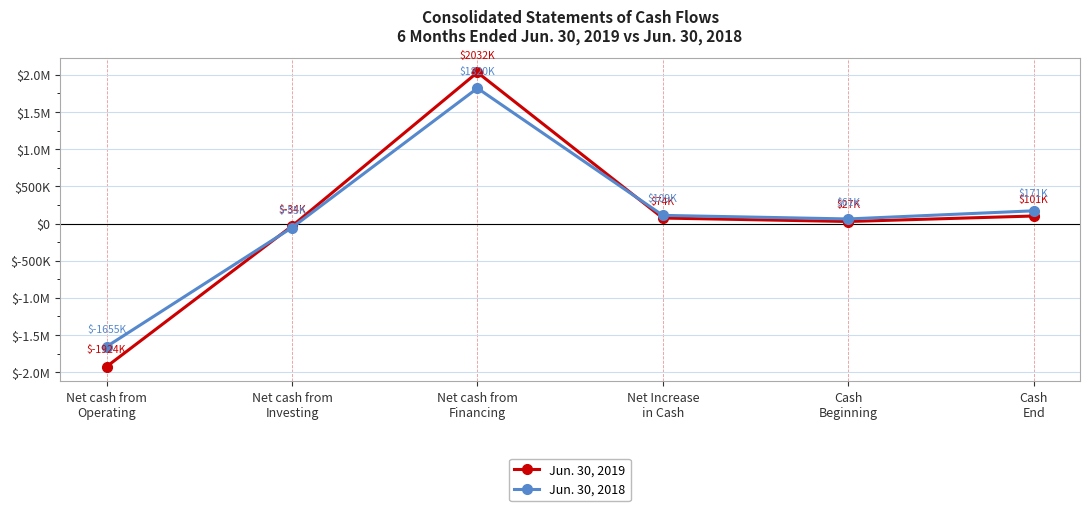

What is the sum of all Jun. 30, 2018 values?

451379